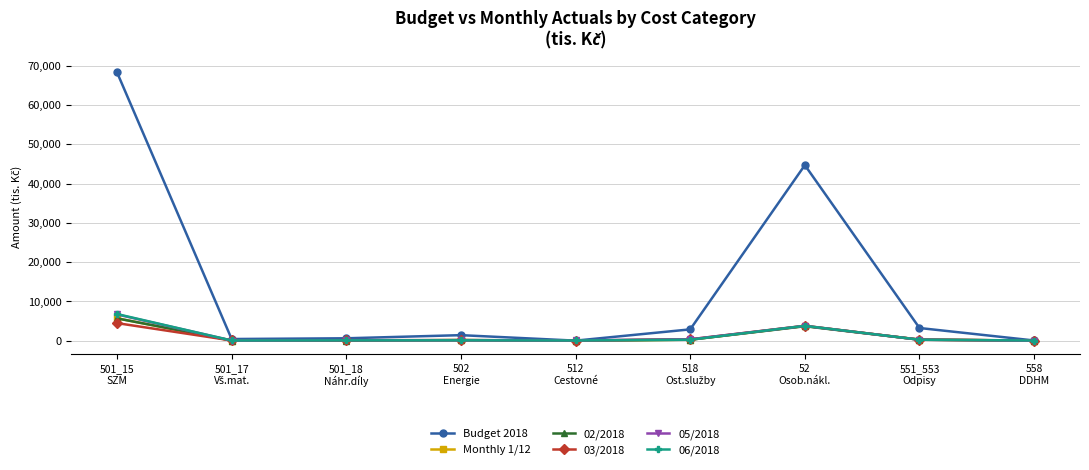

What are all the series names shown in the legend?

Budget 2018, Monthly 1/12, 02/2018, 03/2018, 05/2018, 06/2018